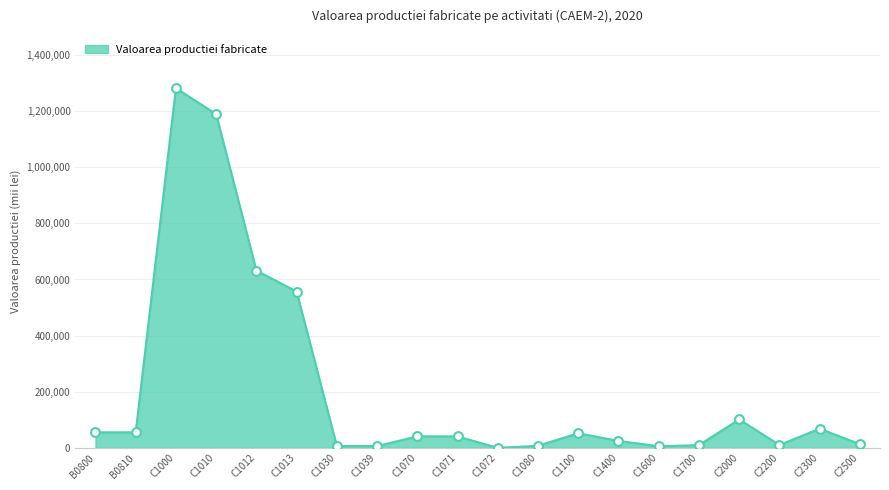

Approximately how many times larger is the value at C1100 compared to C1600?

8.7